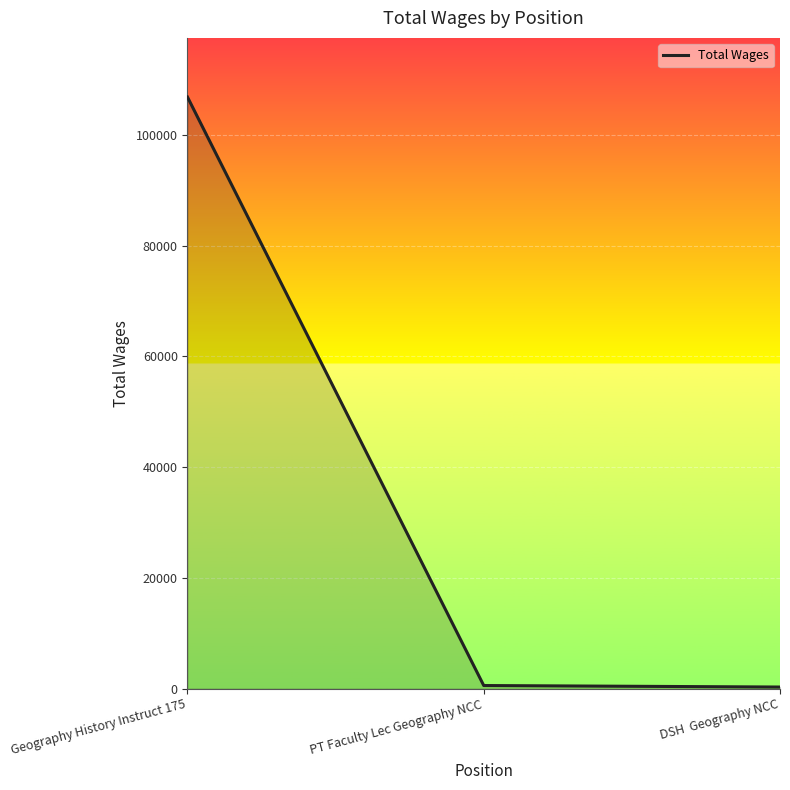

What is the difference between the maximum and second lowest values?

106319